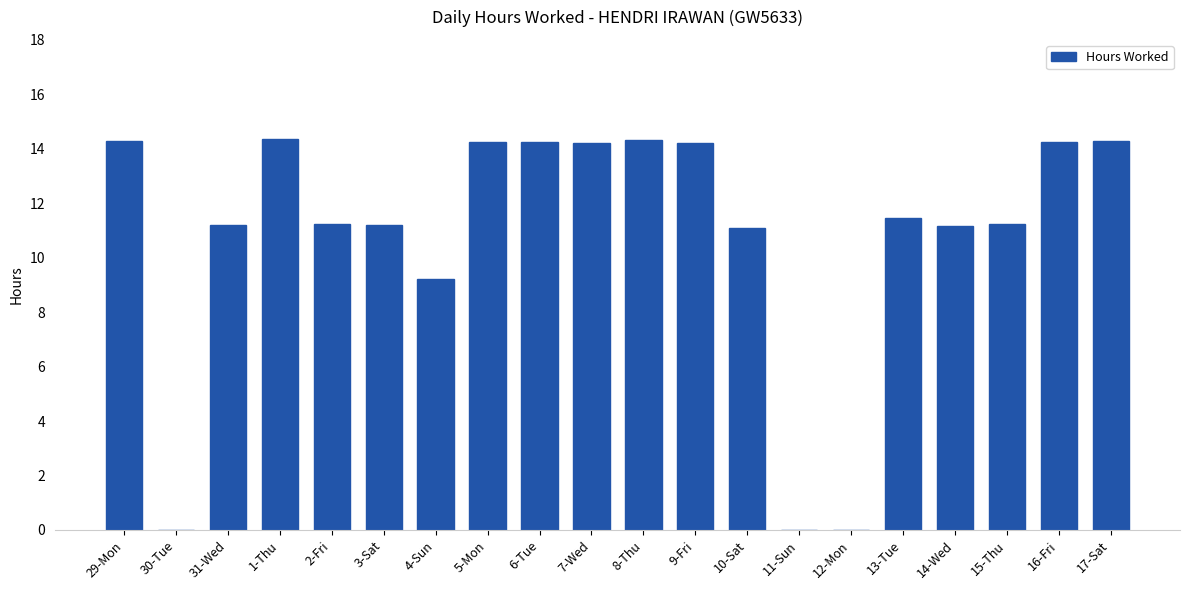

What is the greatest value displayed?

14.4